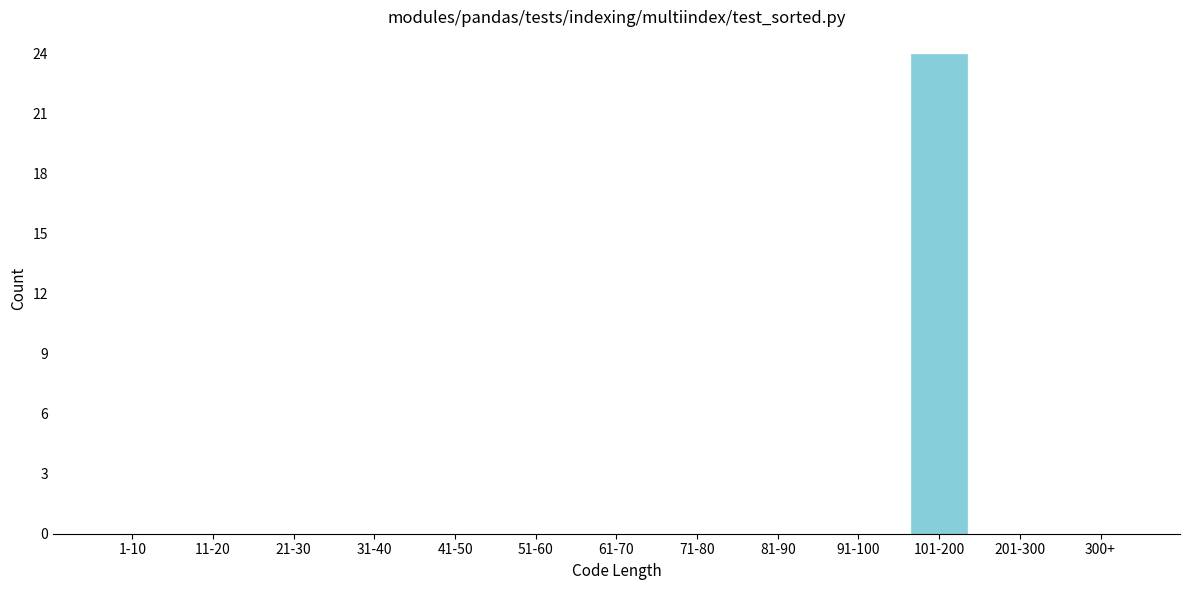

Reading left to right, extract all data points from this chart.

1-10=0	11-20=0	21-30=0	31-40=0	41-50=0	51-60=0	61-70=0	71-80=0	81-90=0	91-100=0	101-200=24	201-300=0	300+=0